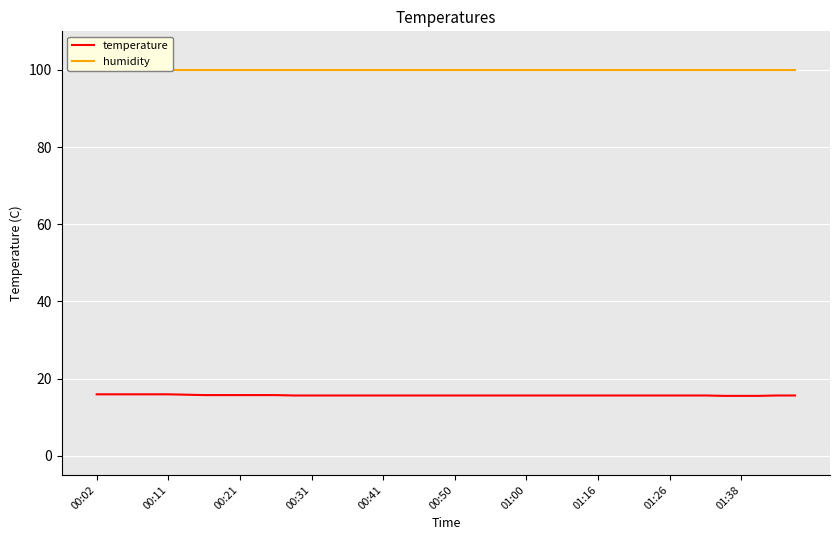

How many lines are shown in the chart?

2